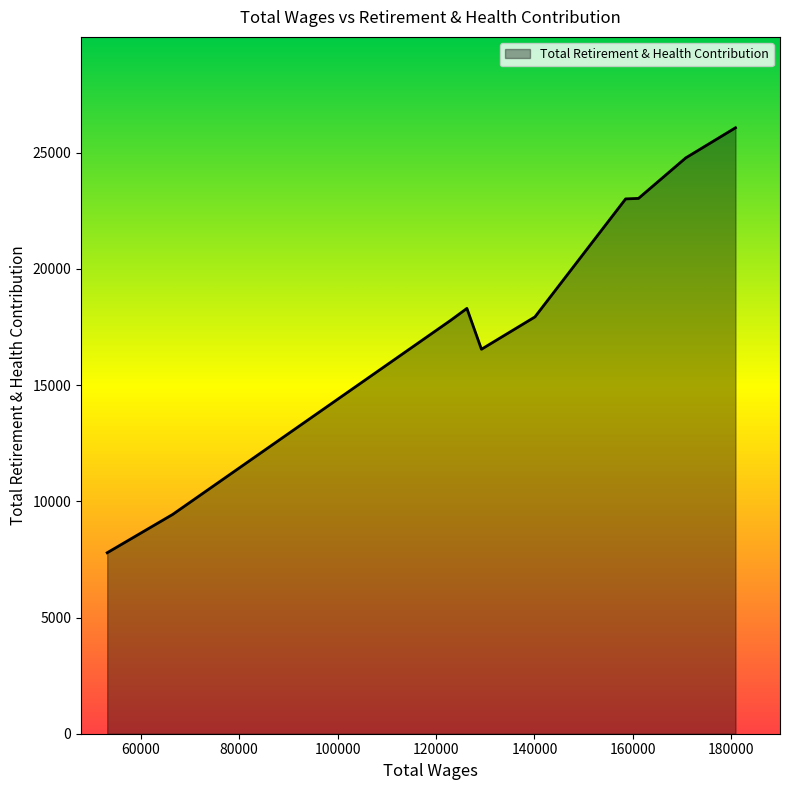

What is the difference between the maximum and minimum values?

18283